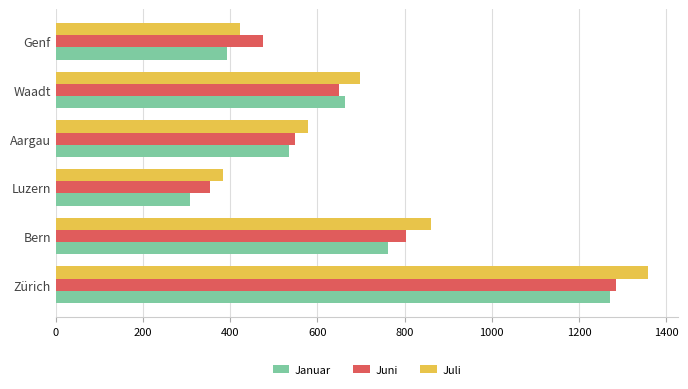

What is the minimum value shown in the chart?

307